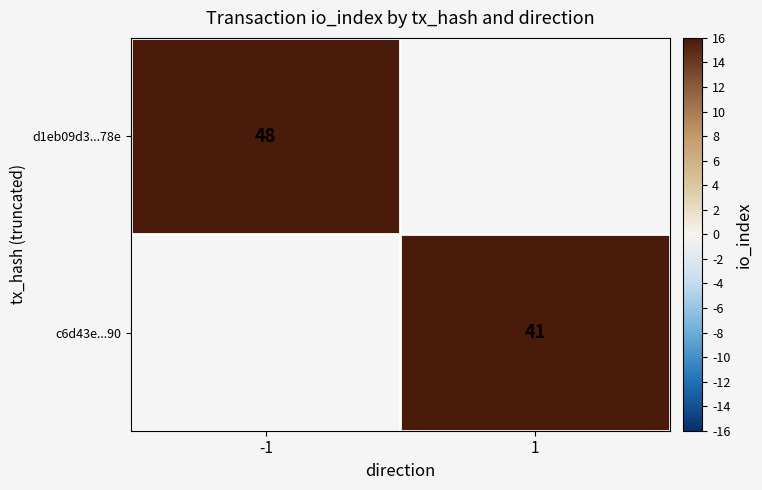

Count the number of data series in this chart.

2